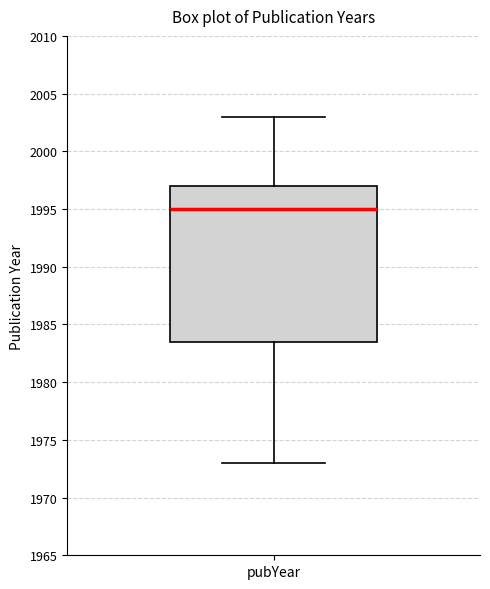

Read this box plot against the y-axis: the position of the median line, the range covered by the box, and the ends of both whiskers. The values are not printed on the chart, so give them approximately, as read against the axis.

median 1995.0, box 1983.5 to 1997.0, whiskers 1973.0 to 2003.0